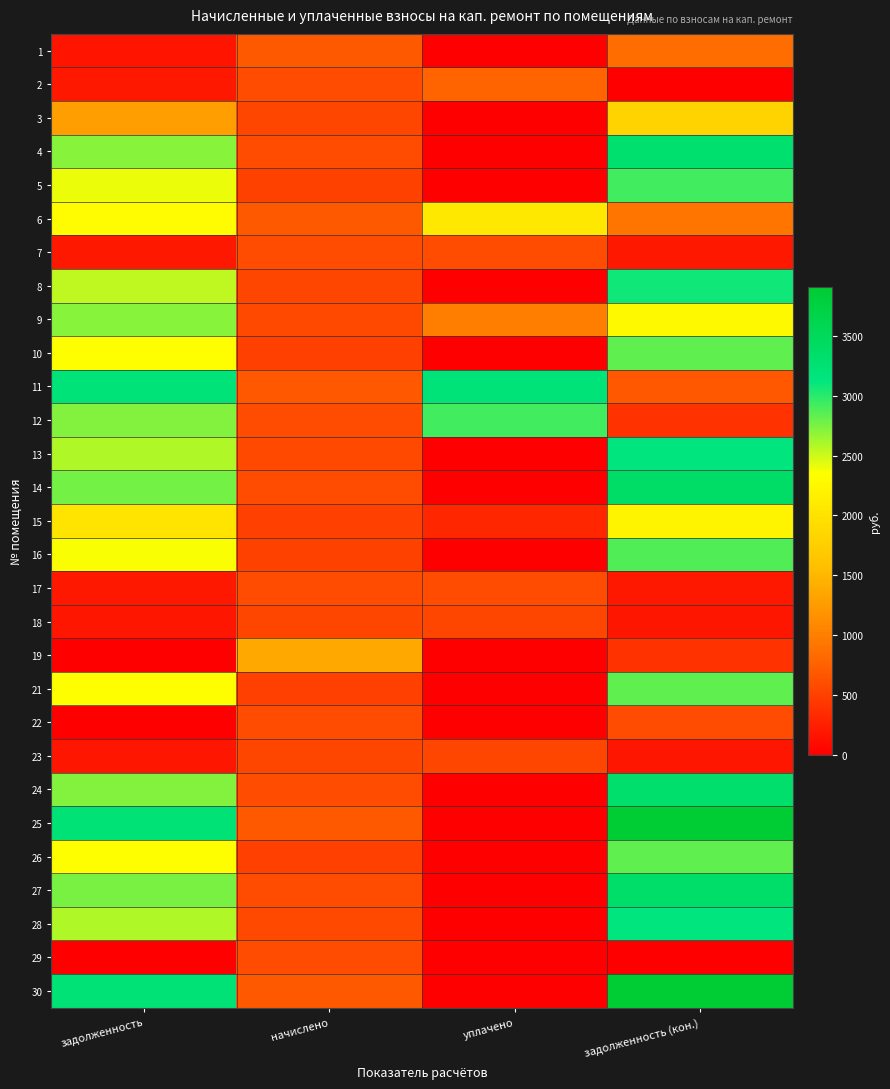

What is the total value across all series at уплачено?

12529.1